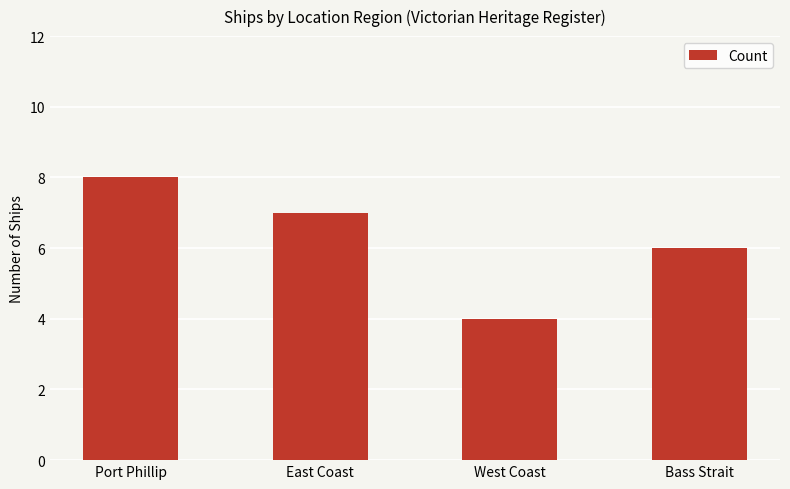

Does the chart contain any negative values?

No